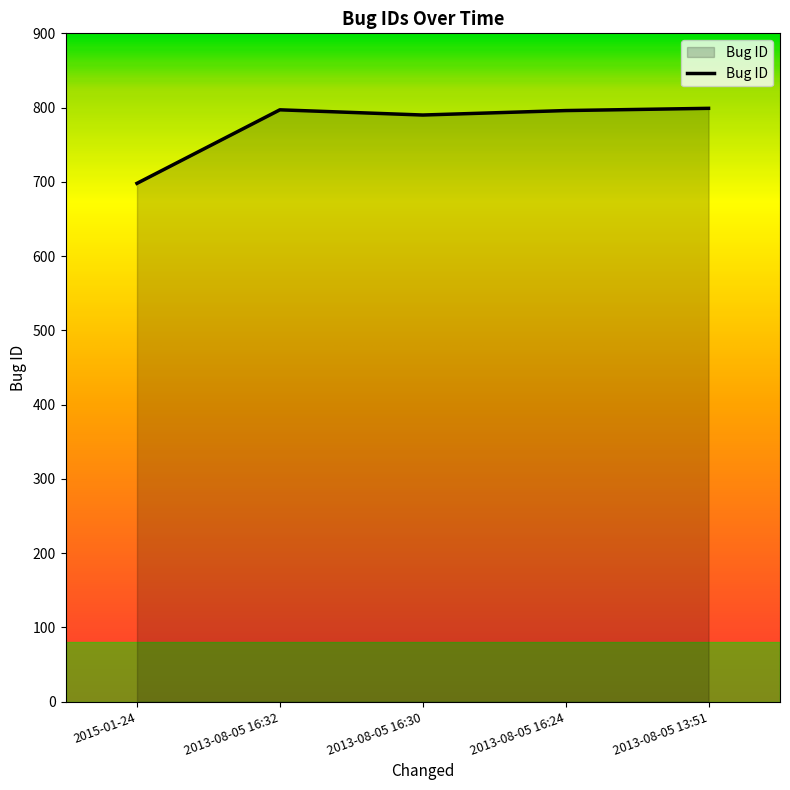

What is the change in value from 2013-08-05 16:32 to 2013-08-05 16:30?

-7